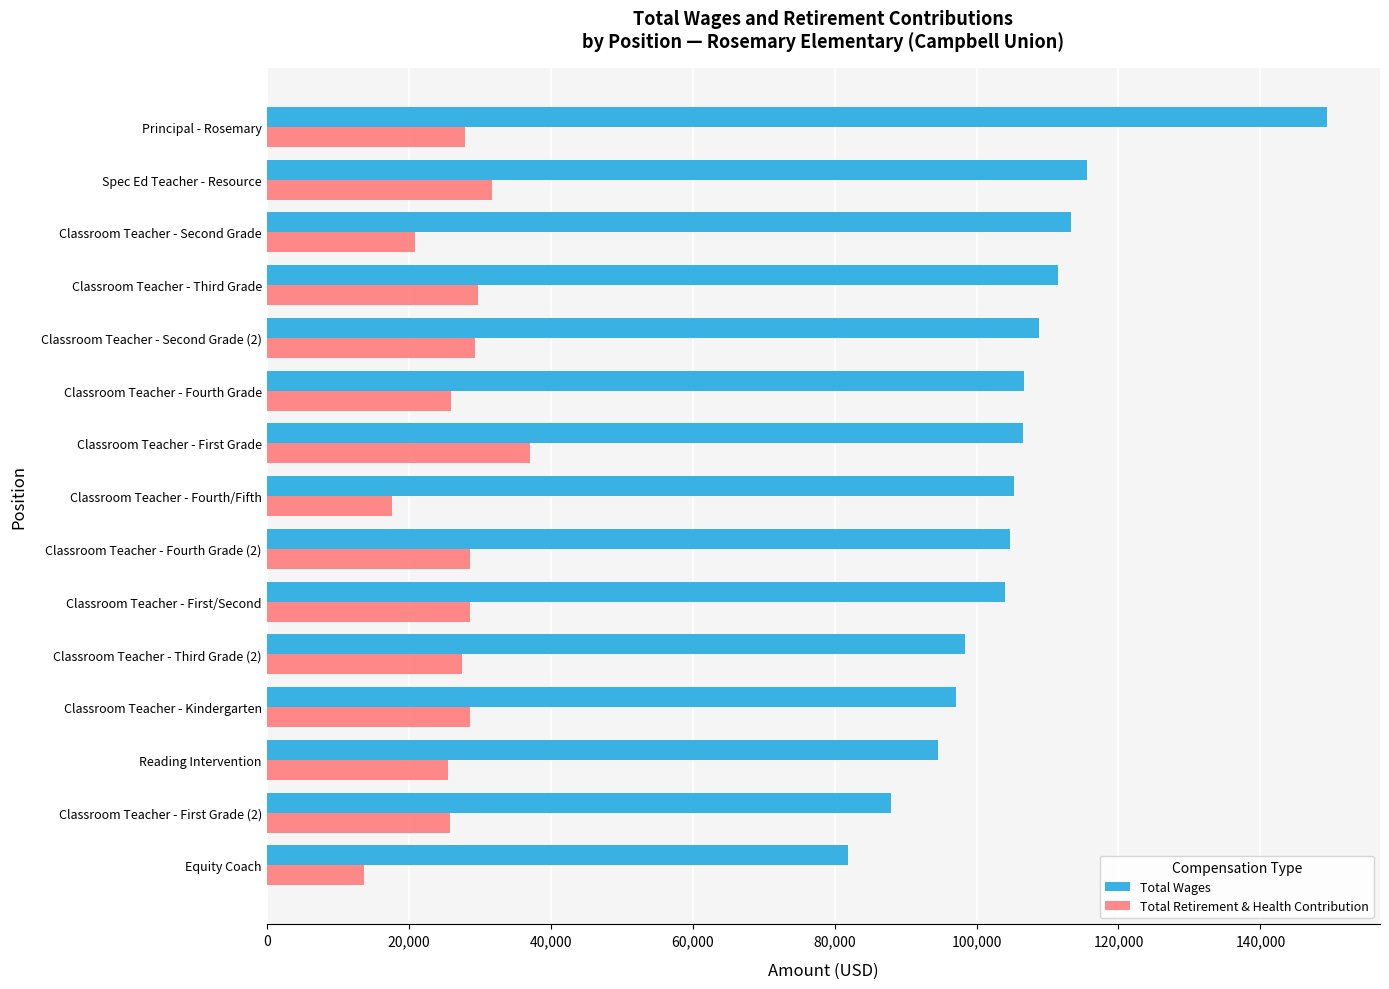

Which category has the lowest value across all series?

Equity Coach